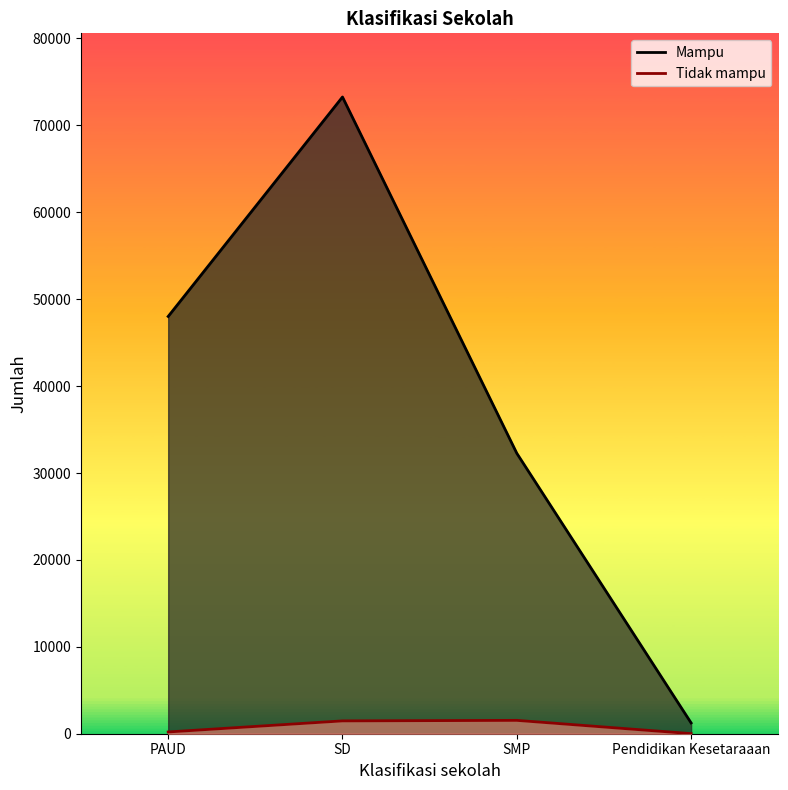

Which series has the largest total across all categories?

Mampu